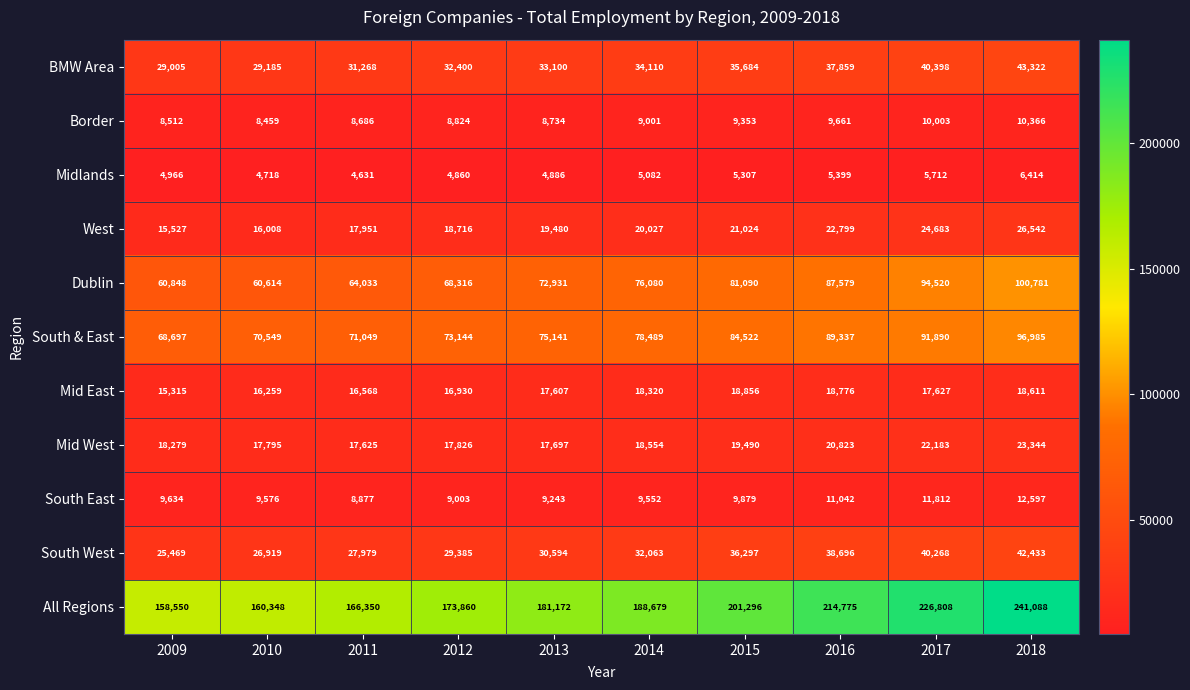

Where is Mid East nearest to the value 17085?

2012